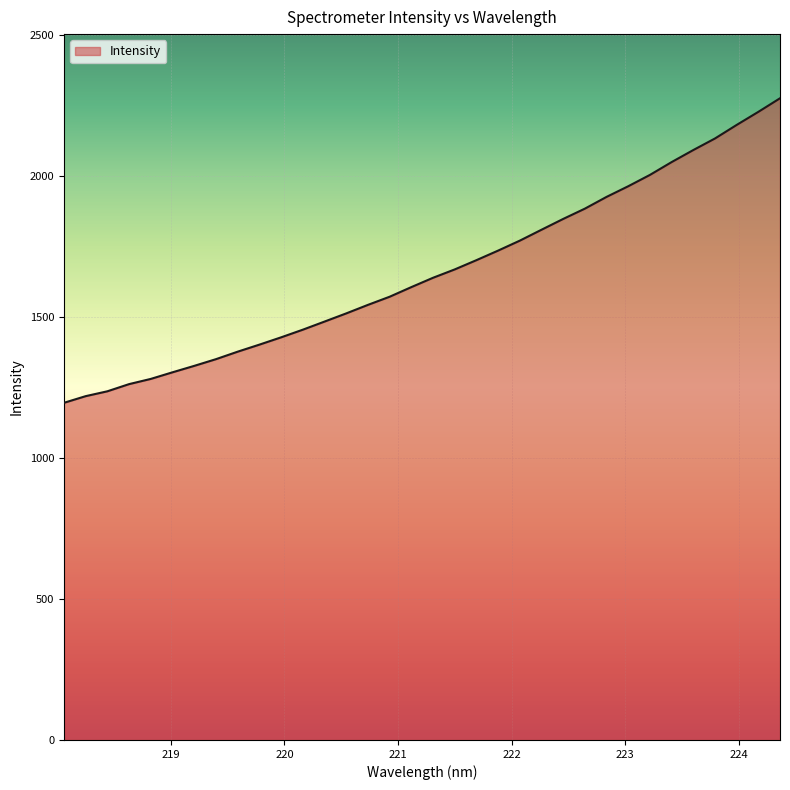

How many lines are shown in the chart?

1